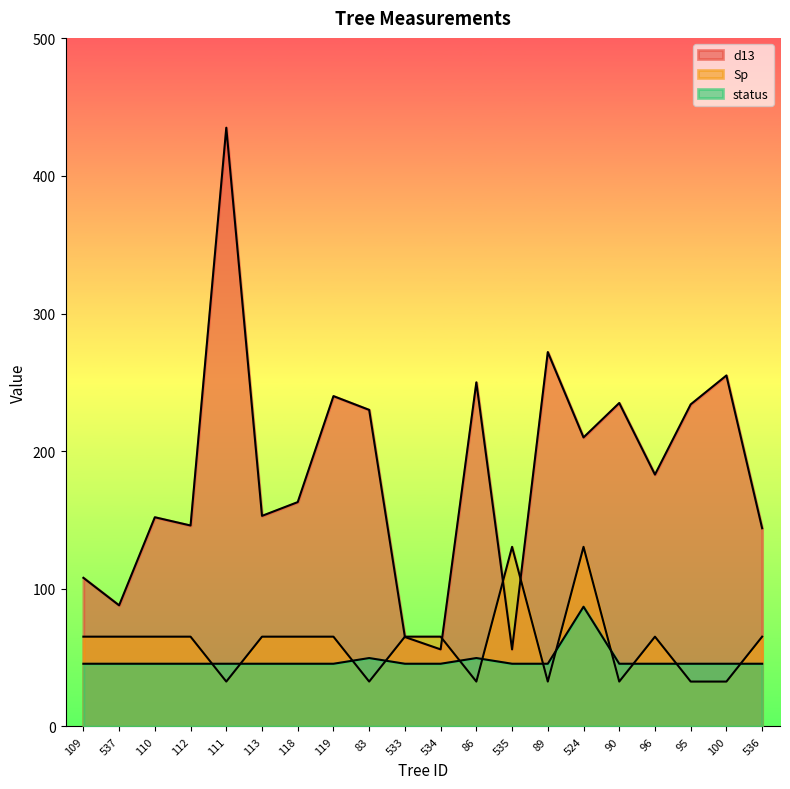

True or false: status has a value of 45.6 at 100.

True